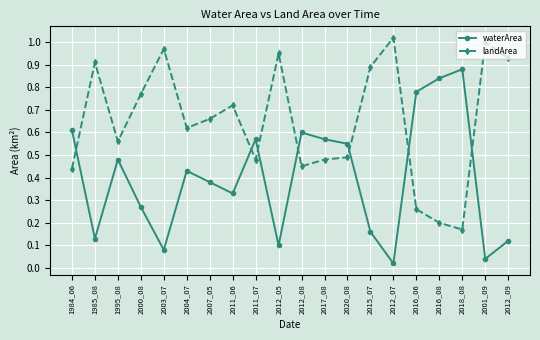

Which series has the largest total across all categories?

landArea